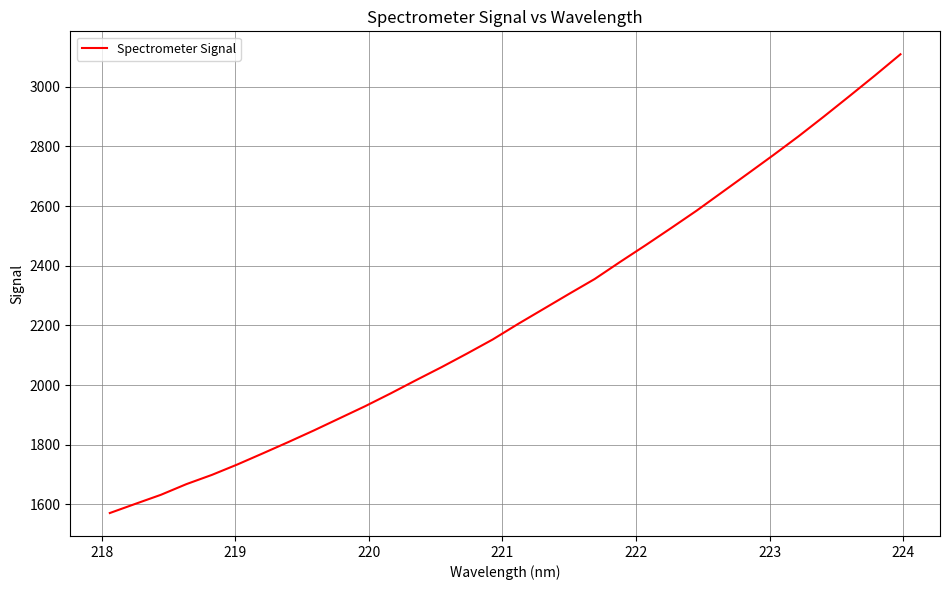

What is the minimum value shown in the chart?

1571.3